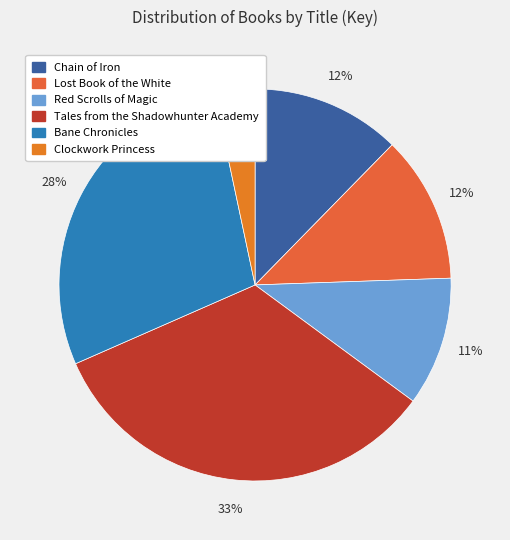

True or false: Lost Book of the White accounts for 12% of the total.

True